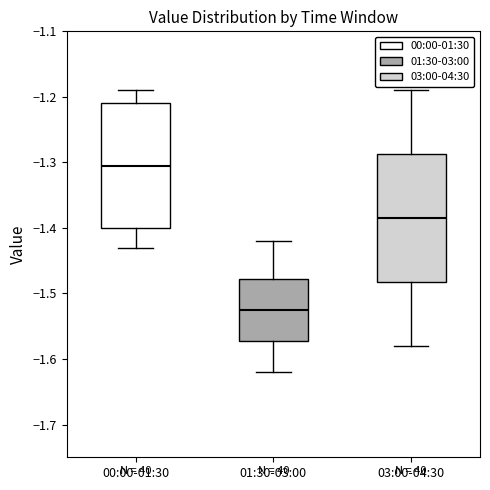

Where does the lower whisker of the box for 00:00-01:30 end on the y-axis? The values are not printed on the chart, so give them approximately, as read against the axis.

-1.43